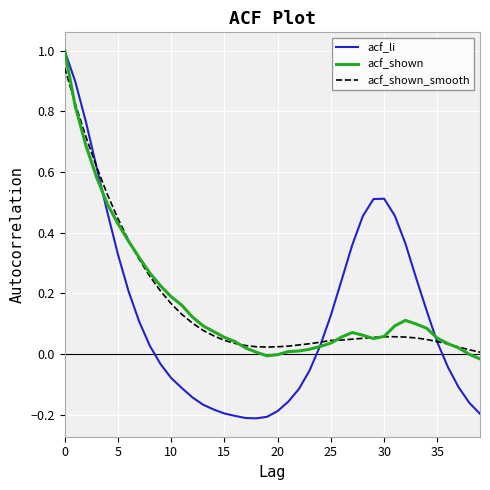

Which series has the largest range (max minus min)?

acf_li